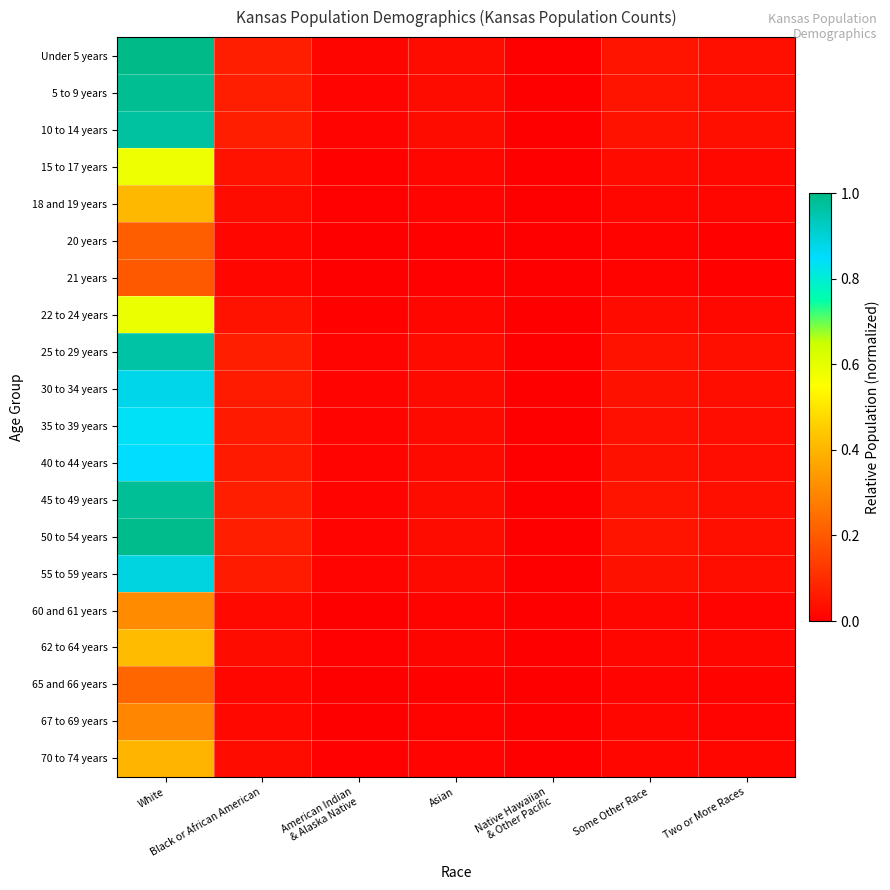

Reading right to left, transcribe all the data shown in this chart.

Under 5 years: Two or More Races=0.0	Some Other Race=0.0	Native Hawaiian
& Other Pacific=0.0	Asian=0.0	American Indian
& Alaska Native=0.0	Black or African American=0.1	White=1.0
5 to 9 years: Two or More Races=0.0	Some Other Race=0.0	Native Hawaiian
& Other Pacific=0.0	Asian=0.0	American Indian
& Alaska Native=0.0	Black or African American=0.1	White=1.0
10 to 14 years: Two or More Races=0.0	Some Other Race=0.0	Native Hawaiian
& Other Pacific=0.0	Asian=0.0	American Indian
& Alaska Native=0.0	Black or African American=0.1	White=1.0
15 to 17 years: Two or More Races=0.0	Some Other Race=0.0	Native Hawaiian
& Other Pacific=0.0	Asian=0.0	American Indian
& Alaska Native=0.0	Black or African American=0.0	White=0.6
18 and 19 years: Two or More Races=0.0	Some Other Race=0.0	Native Hawaiian
& Other Pacific=0.0	Asian=0.0	American Indian
& Alaska Native=0.0	Black or African American=0.0	White=0.4
20 years: Two or More Races=0.0	Some Other Race=0.0	Native Hawaiian
& Other Pacific=0.0	Asian=0.0	American Indian
& Alaska Native=0.0	Black or African American=0.0	White=0.2
21 years: Two or More Races=0.0	Some Other Race=0.0	Native Hawaiian
& Other Pacific=0.0	Asian=0.0	American Indian
& Alaska Native=0.0	Black or African American=0.0	White=0.2
22 to 24 years: Two or More Races=0.0	Some Other Race=0.0	Native Hawaiian
& Other Pacific=0.0	Asian=0.0	American Indian
& Alaska Native=0.0	Black or African American=0.0	White=0.6
25 to 29 years: Two or More Races=0.0	Some Other Race=0.0	Native Hawaiian
& Other Pacific=0.0	Asian=0.0	American Indian
& Alaska Native=0.0	Black or African American=0.1	White=1.0
30 to 34 years: Two or More Races=0.0	Some Other Race=0.0	Native Hawaiian
& Other Pacific=0.0	Asian=0.0	American Indian
& Alaska Native=0.0	Black or African American=0.1	White=0.9
35 to 39 years: Two or More Races=0.0	Some Other Race=0.0	Native Hawaiian
& Other Pacific=0.0	Asian=0.0	American Indian
& Alaska Native=0.0	Black or African American=0.1	White=0.8
40 to 44 years: Two or More Races=0.0	Some Other Race=0.0	Native Hawaiian
& Other Pacific=0.0	Asian=0.0	American Indian
& Alaska Native=0.0	Black or African American=0.1	White=0.8
45 to 49 years: Two or More Races=0.0	Some Other Race=0.0	Native Hawaiian
& Other Pacific=0.0	Asian=0.0	American Indian
& Alaska Native=0.0	Black or African American=0.1	White=1.0
50 to 54 years: Two or More Races=0.0	Some Other Race=0.0	Native Hawaiian
& Other Pacific=0.0	Asian=0.0	American Indian
& Alaska Native=0.0	Black or African American=0.1	White=1.0
55 to 59 years: Two or More Races=0.0	Some Other Race=0.0	Native Hawaiian
& Other Pacific=0.0	Asian=0.0	American Indian
& Alaska Native=0.0	Black or African American=0.1	White=0.9
60 and 61 years: Two or More Races=0.0	Some Other Race=0.0	Native Hawaiian
& Other Pacific=0.0	Asian=0.0	American Indian
& Alaska Native=0.0	Black or African American=0.0	White=0.3
62 to 64 years: Two or More Races=0.0	Some Other Race=0.0	Native Hawaiian
& Other Pacific=0.0	Asian=0.0	American Indian
& Alaska Native=0.0	Black or African American=0.0	White=0.4
65 and 66 years: Two or More Races=0.0	Some Other Race=0.0	Native Hawaiian
& Other Pacific=0.0	Asian=0.0	American Indian
& Alaska Native=0.0	Black or African American=0.0	White=0.2
67 to 69 years: Two or More Races=0.0	Some Other Race=0.0	Native Hawaiian
& Other Pacific=0.0	Asian=0.0	American Indian
& Alaska Native=0.0	Black or African American=0.0	White=0.3
70 to 74 years: Two or More Races=0.0	Some Other Race=0.0	Native Hawaiian
& Other Pacific=0.0	Asian=0.0	American Indian
& Alaska Native=0.0	Black or African American=0.0	White=0.4